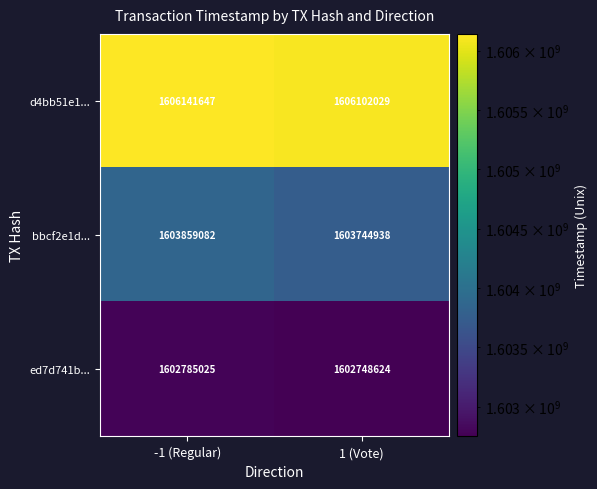

Which label corresponds to the smallest value in the chart?

1 (Vote)